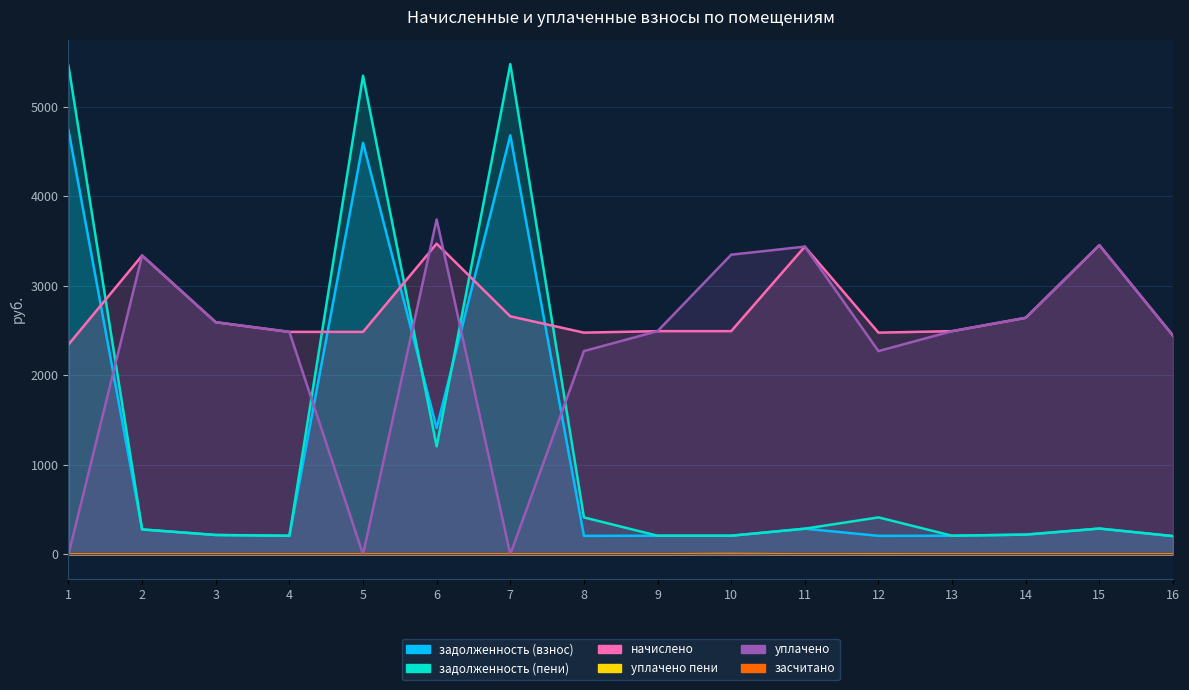

Which series has the largest total across all categories?

начислено